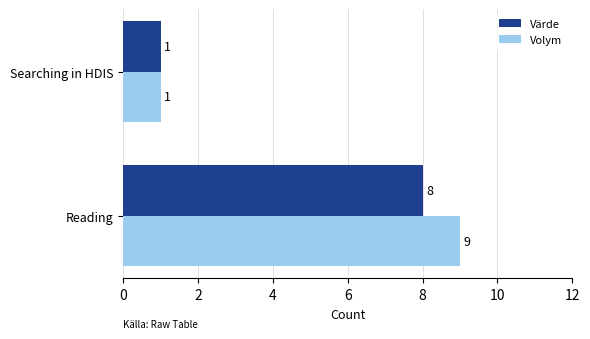

Is it true that Värde equals 5 at Reading?

False